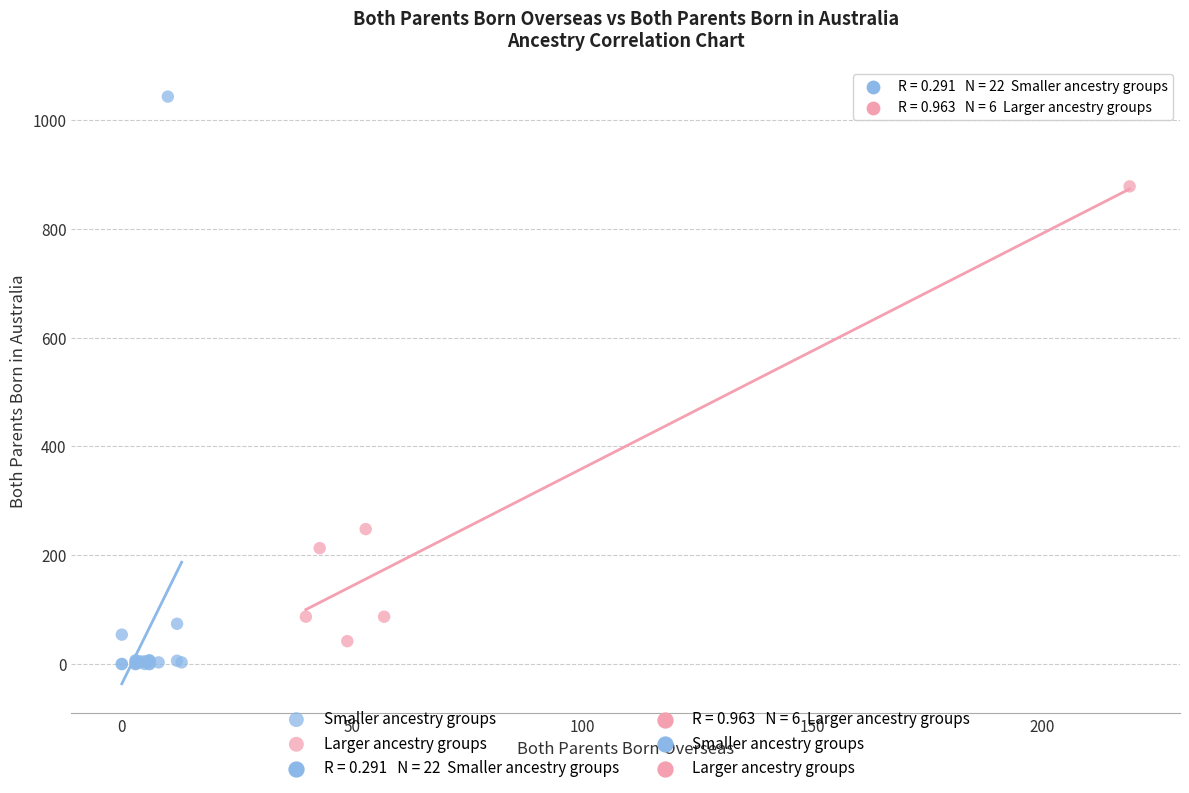

Which series has the largest Y range (max minus min)?

Smaller ancestry groups